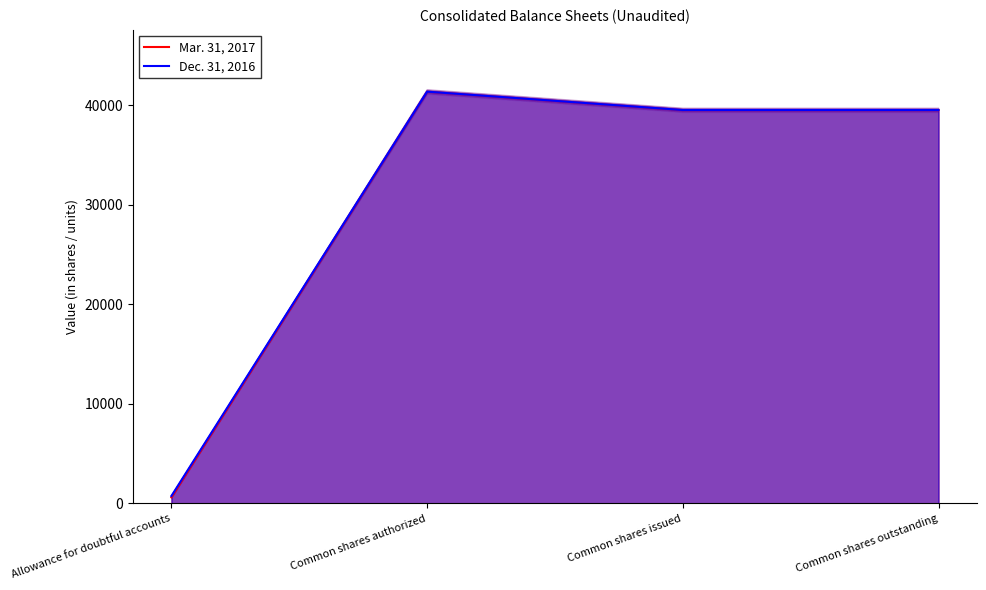

Is the value of Mar. 31, 2017 at Allowance for doubtful accounts greater than the value of Dec. 31, 2016 at Common shares outstanding?

No